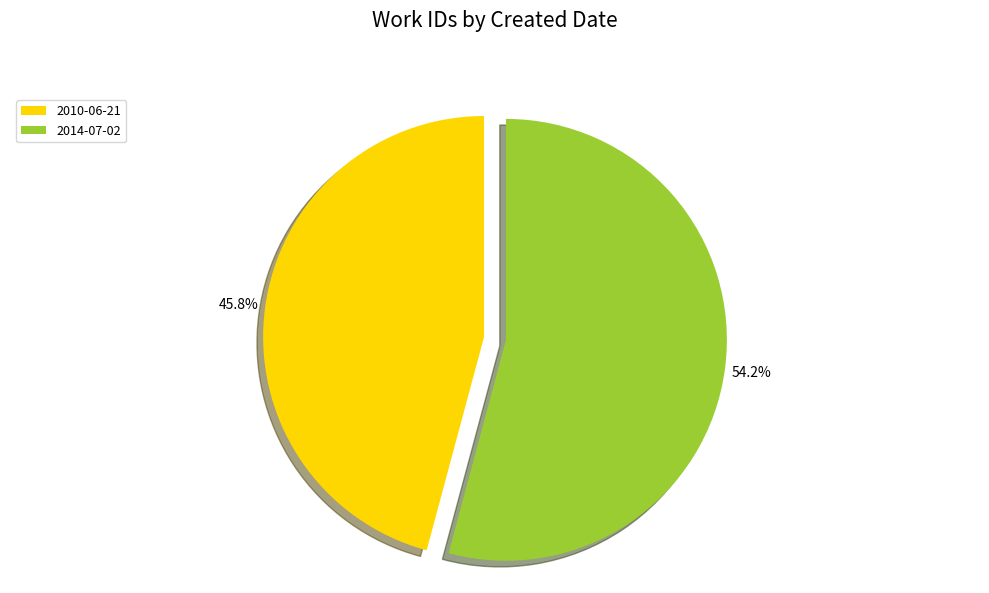

Approximately how many times larger is the value at 2014-07-02 compared to 2010-06-21?

1.2